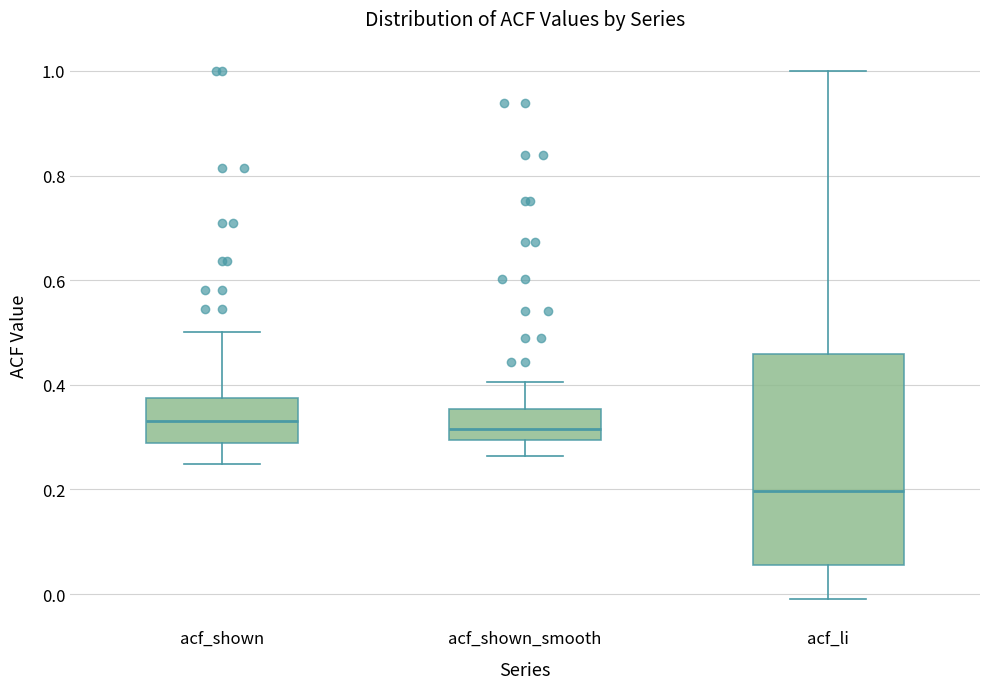

Reading left to right, read every box against the y-axis: the position of its median line, the range the box covers, and the ends of its whiskers. The values are not printed on the chart, so give them approximately, as read against the axis.

acf_shown: median 0.34, box 0.28 to 0.38, whiskers 0.24 to 0.50
acf_shown_smooth: median 0.32, box 0.30 to 0.36, whiskers 0.26 to 0.40
acf_li: median 0.20, box 0.06 to 0.46, whiskers 0.00 to 1.00